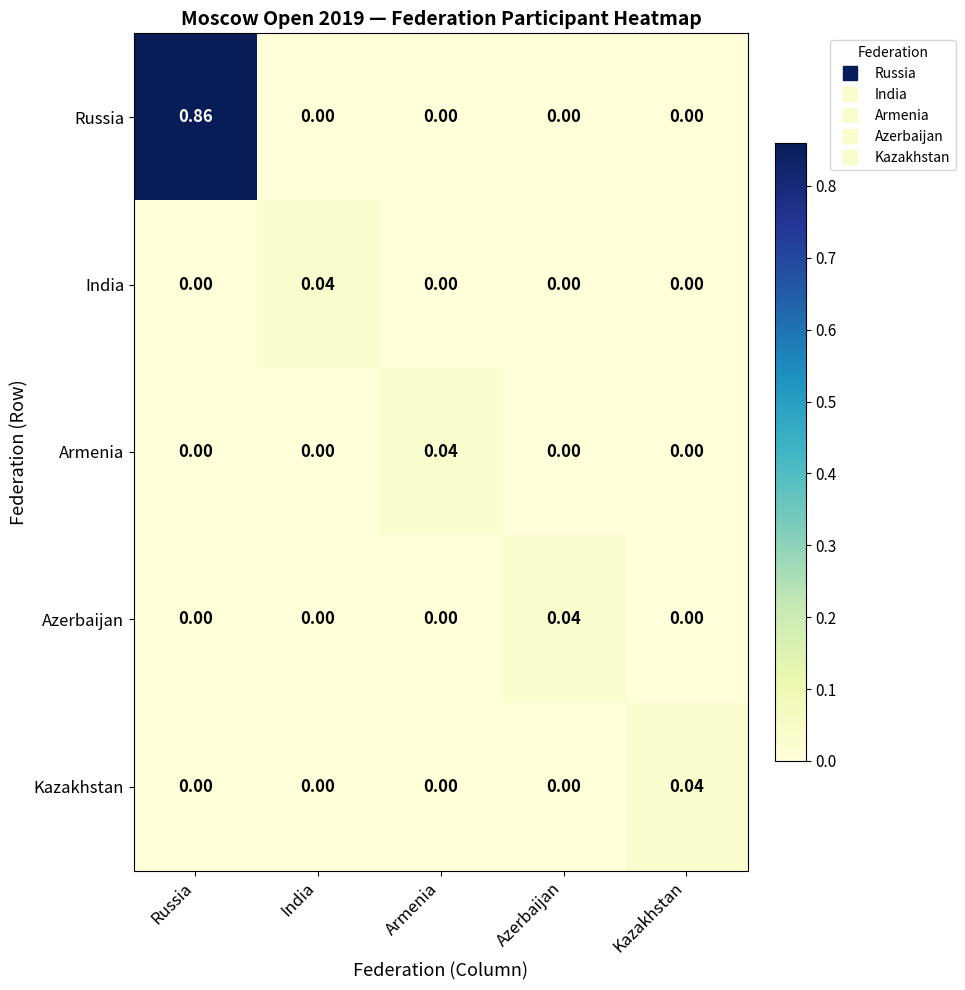

Which series has the widest spread of values?

Russia